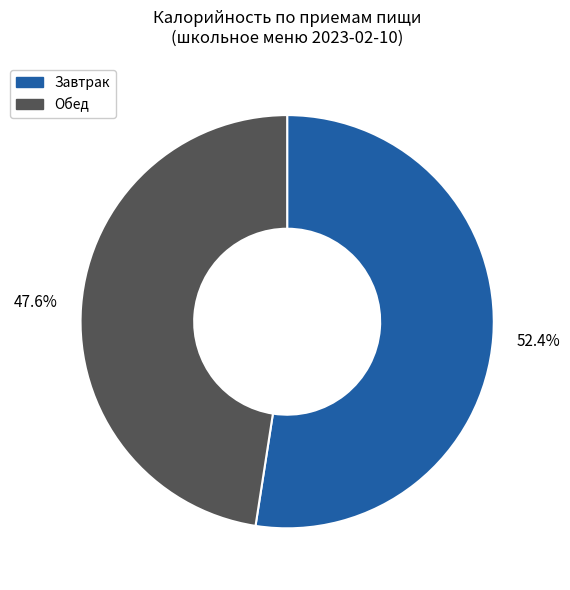

Is the sum of Обед and Завтрак greater than half?

Yes